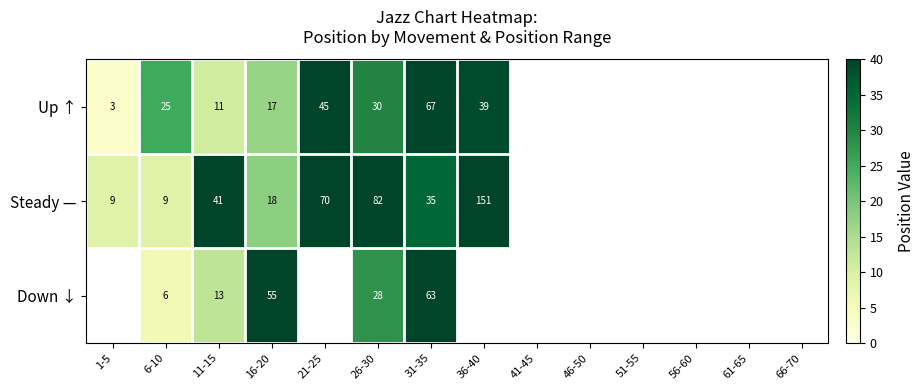

What is the difference between the Steady — values at 21-25 and 11-15?

29